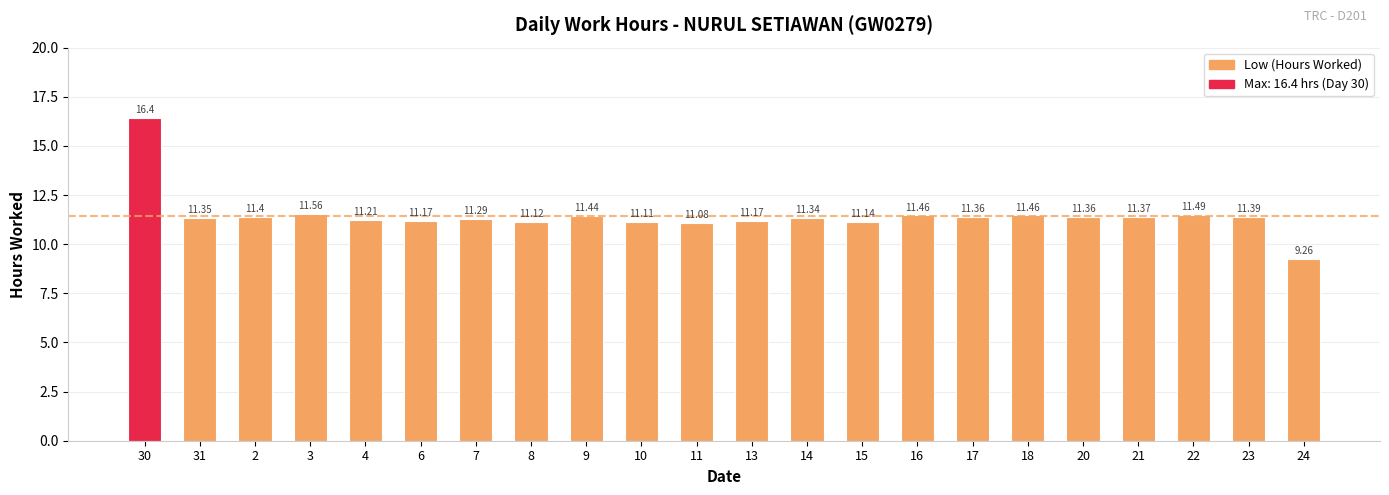

How many bars are there in total?

22